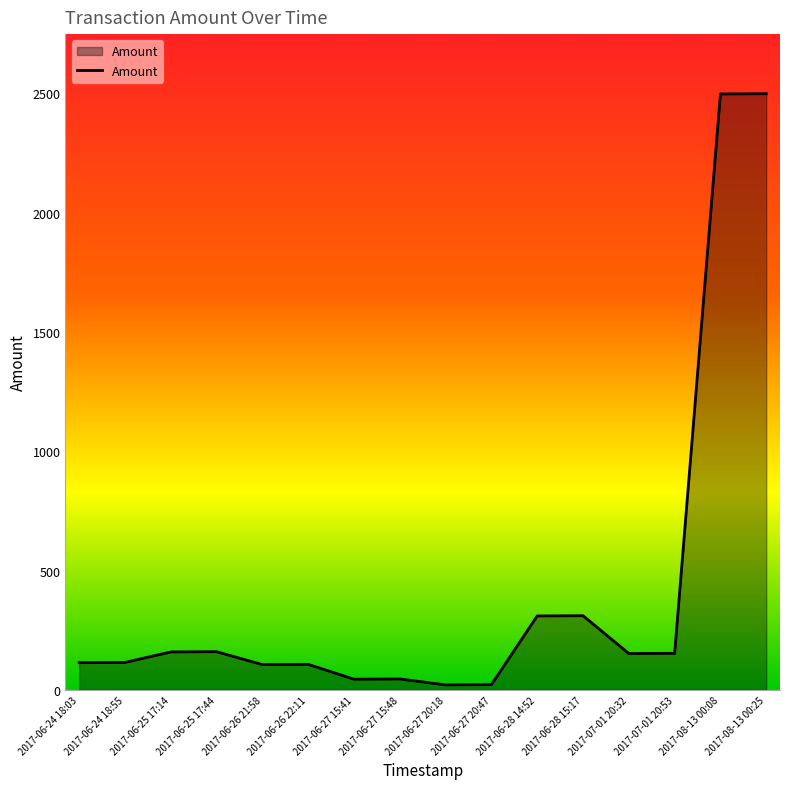

Approximately how many times larger is the value at 2017-06-24 18:55 compared to 2017-06-26 21:58?

1.1